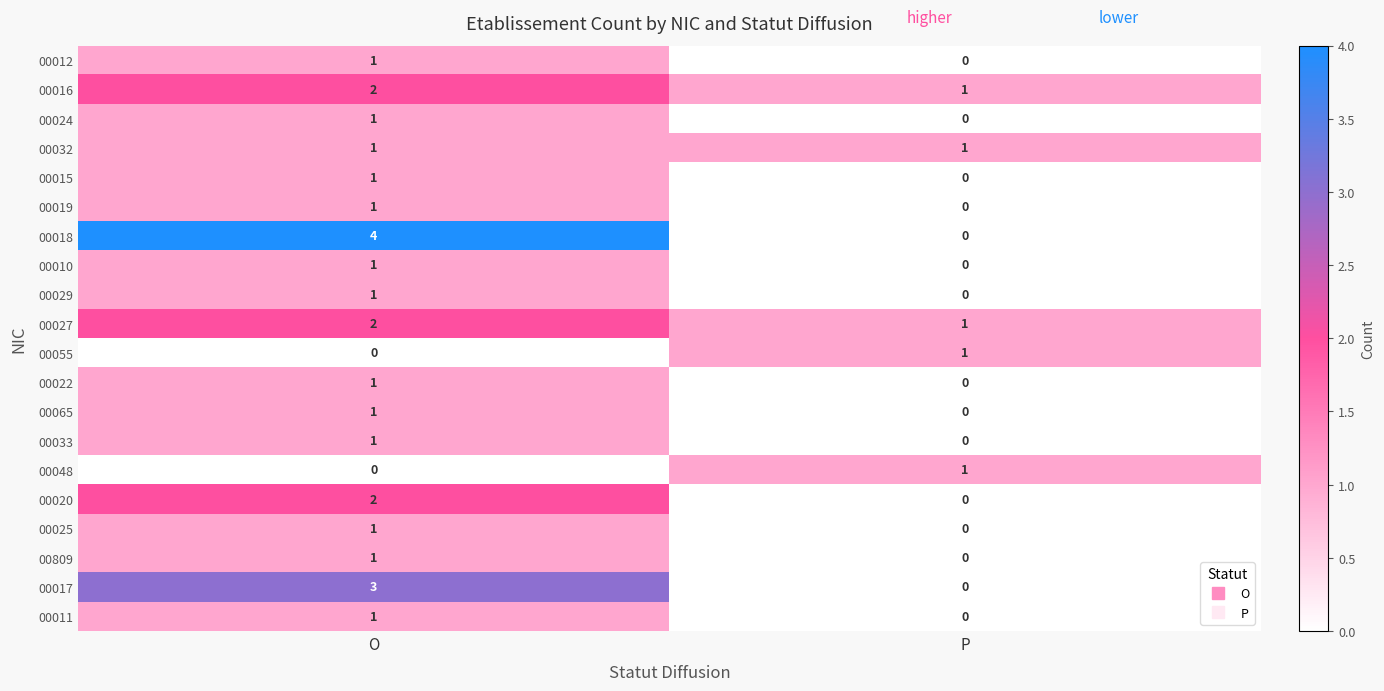

Count the number of data series in this chart.

20